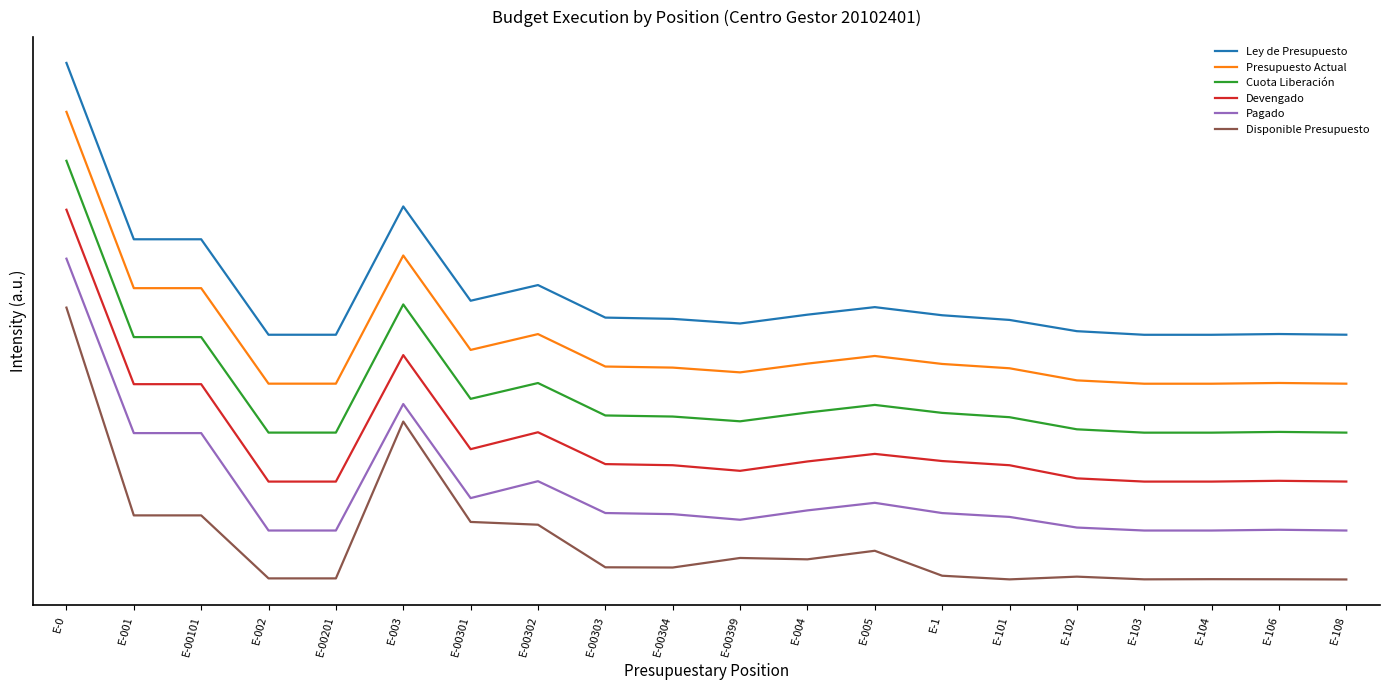

Does the chart display data point markers on the line(s)?

No